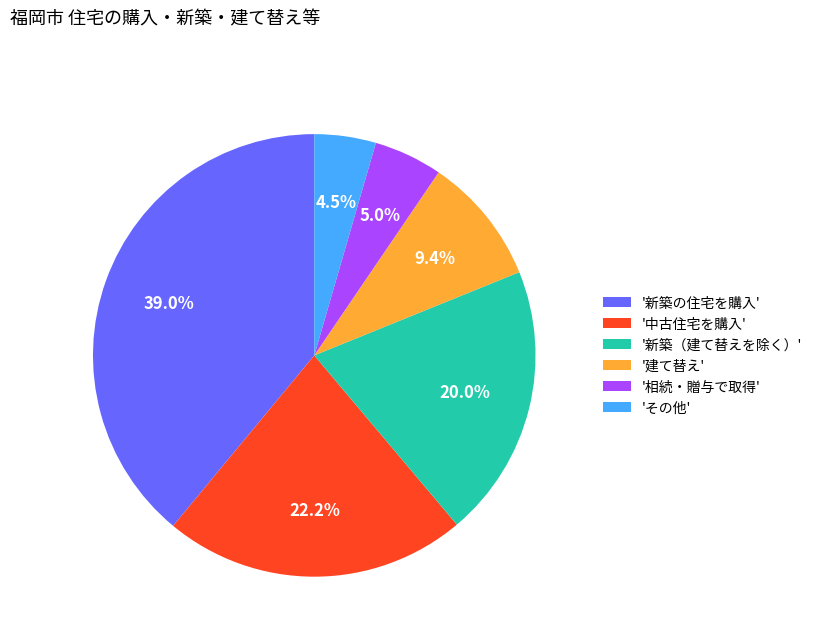

Which slice is the largest?

'新築の住宅を購入'